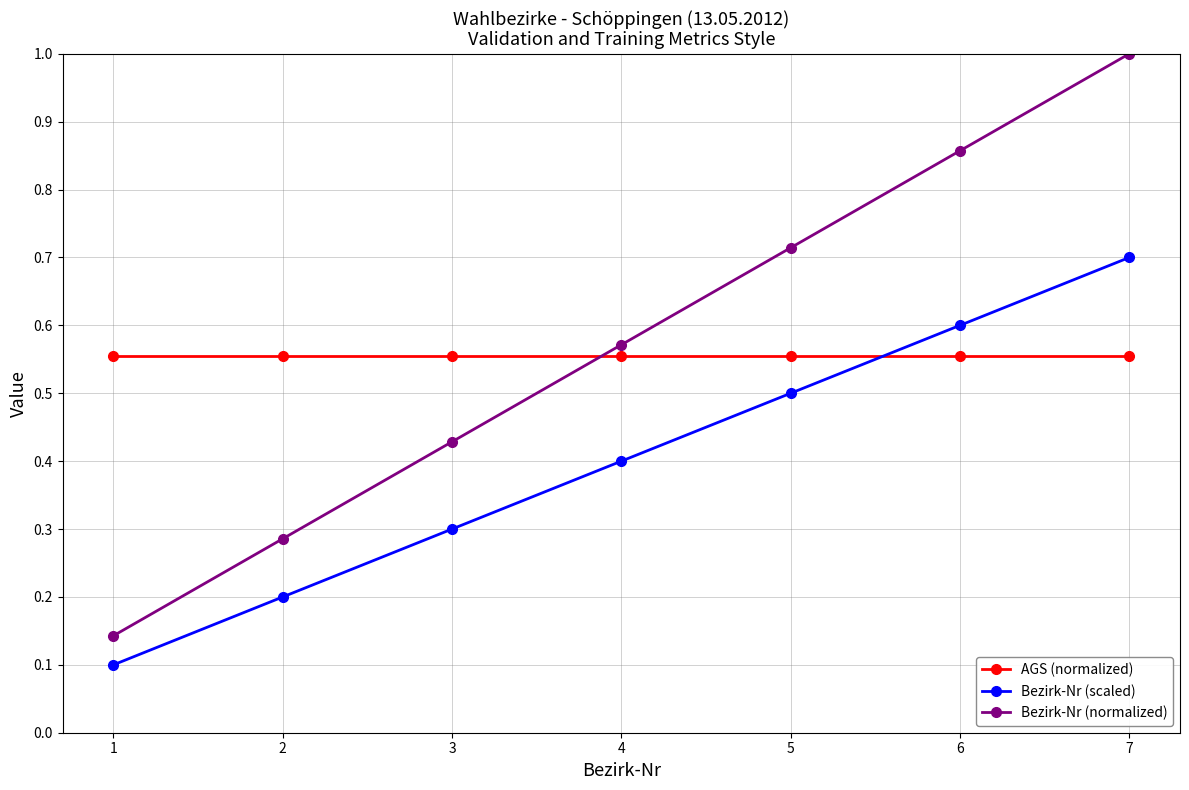

What are all the series names shown in the legend?

AGS (normalized), Bezirk-Nr (scaled), Bezirk-Nr (normalized)